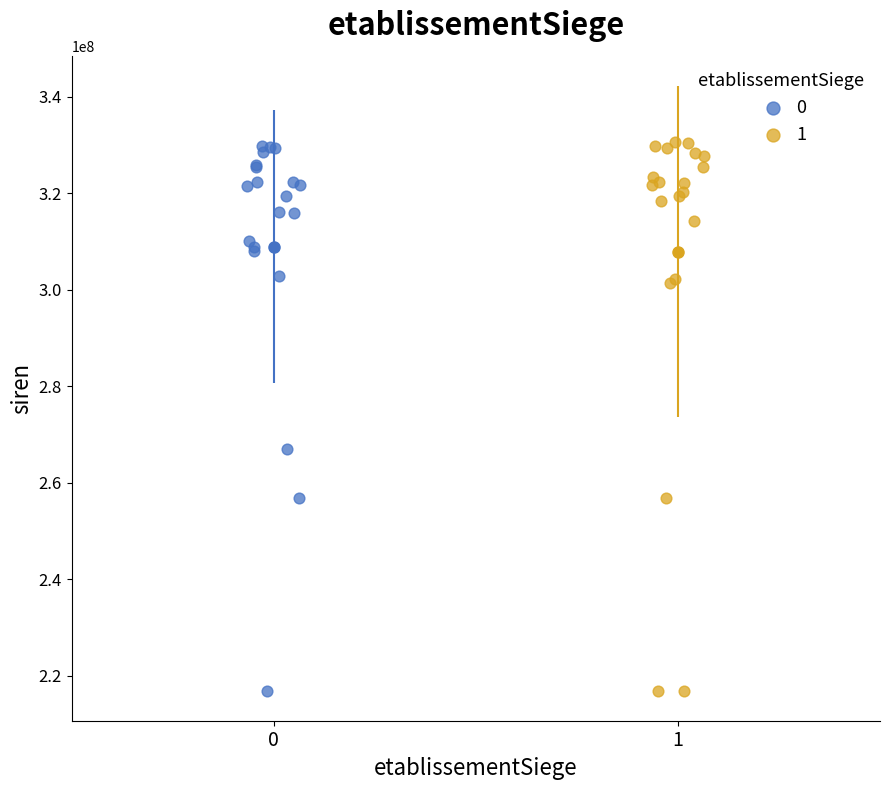

Which series has the largest Y range (max minus min)?

1